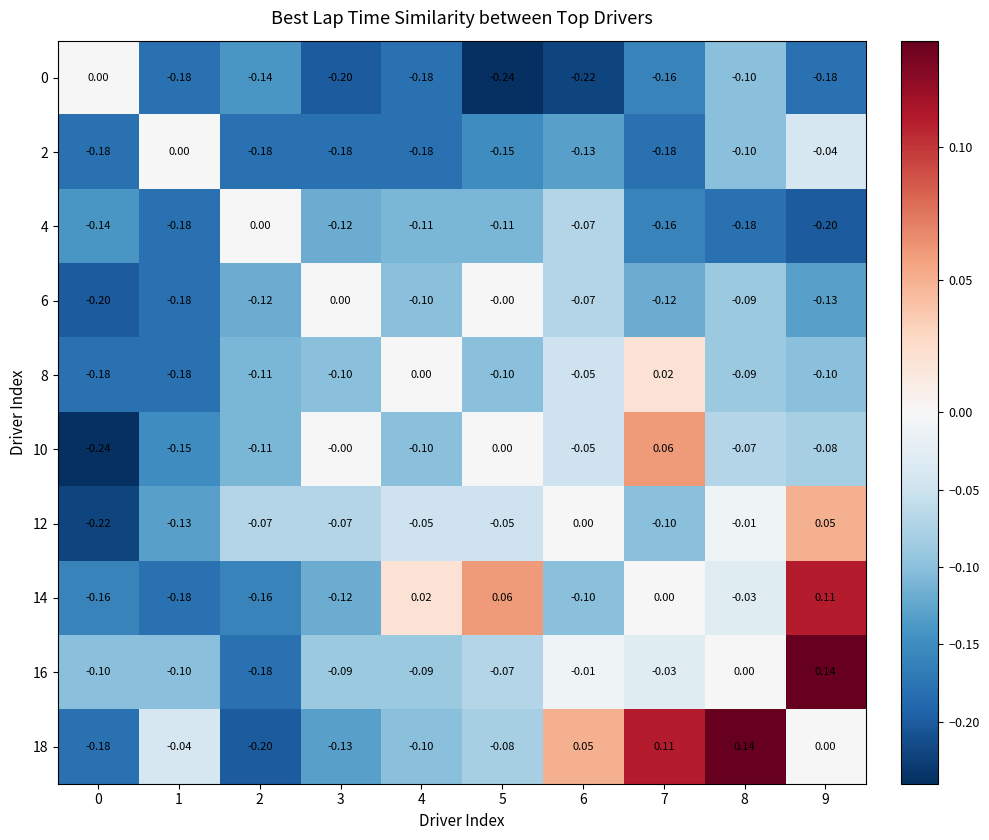

Is the value of 10 at 2 greater than the value of 2 at 4?

Yes